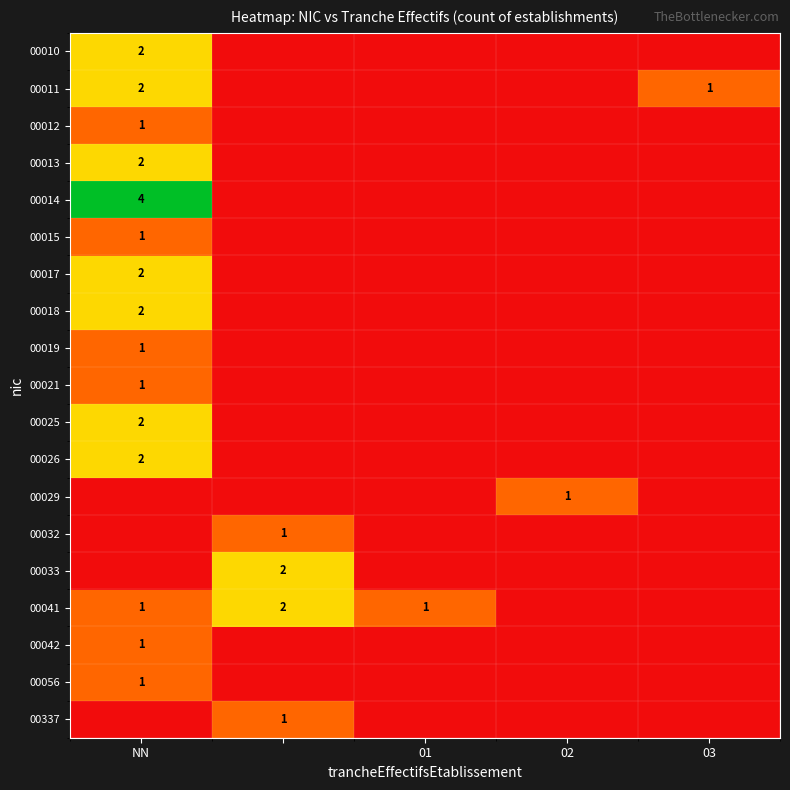

True or false: 00018 has a value of 3 at NN.

False